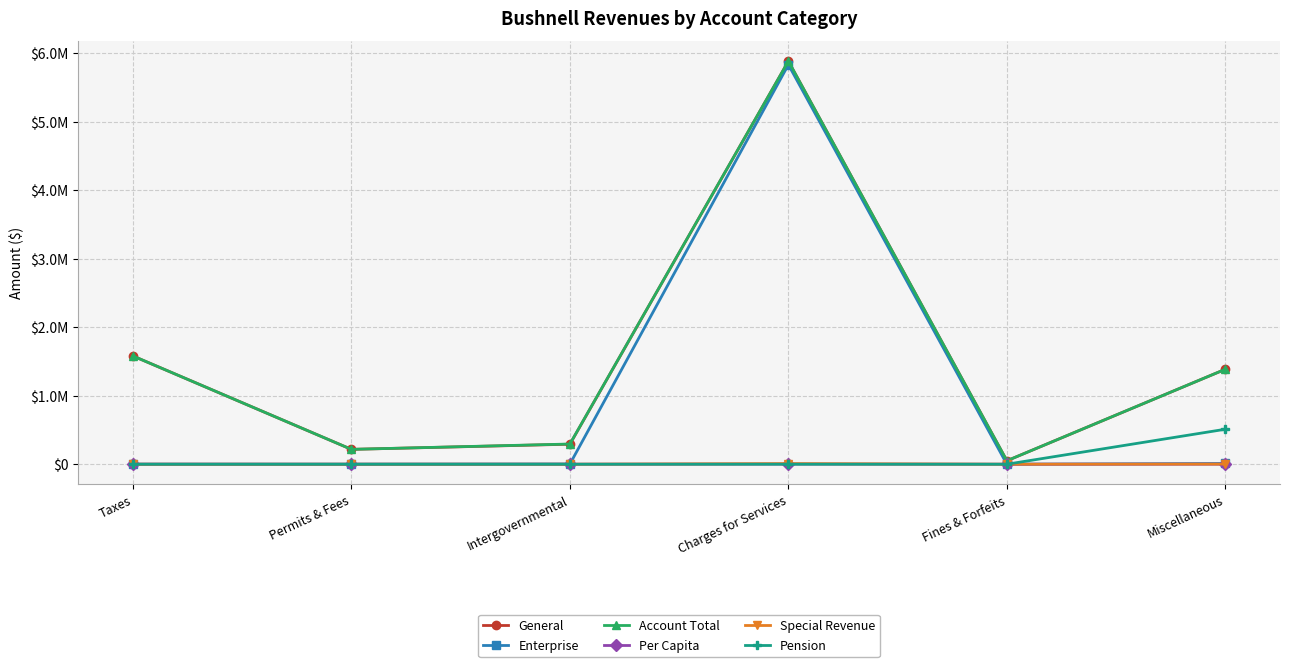

Is this an area chart (filled region under the line)?

No